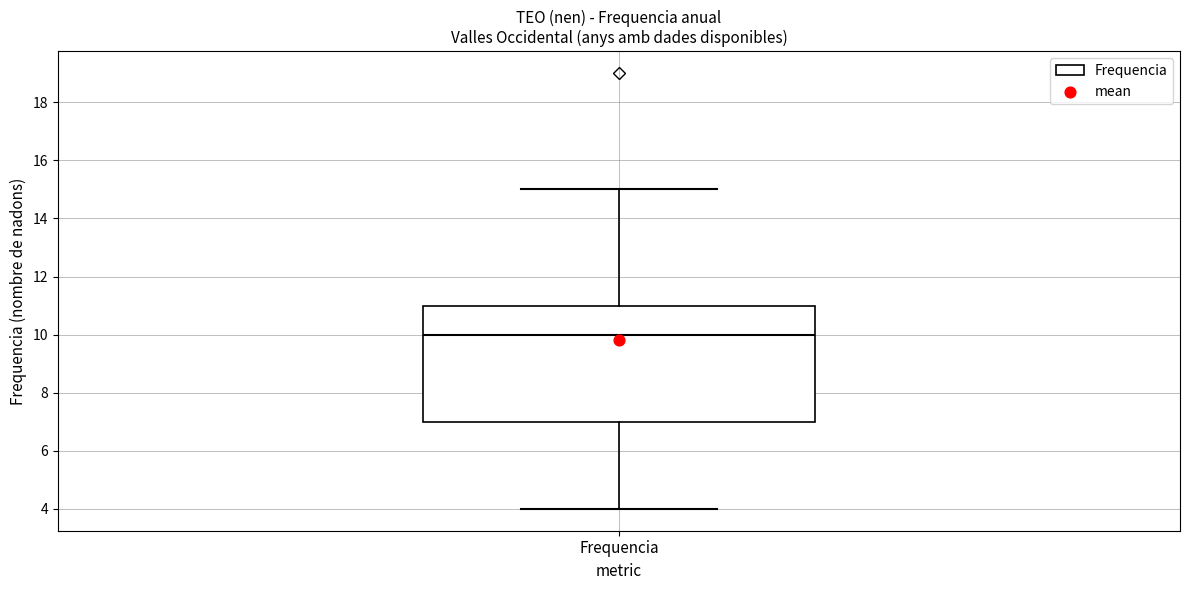

Transcribe this box plot: give where the median line is, the range the box spans, and where the two whiskers end, as read against the y-axis. The values are not printed on the chart, so give them approximately, as read against the axis.

median 10, box 7 to 11, whiskers 4 to 15